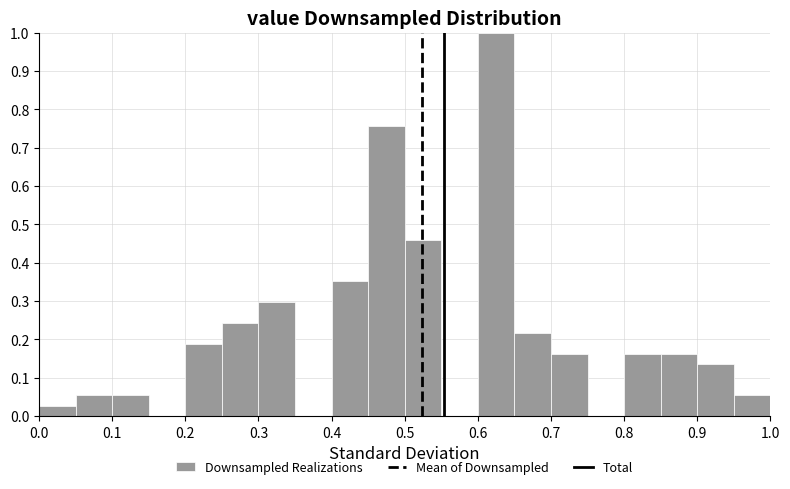

Reading left to right, transcribe this chart: for each bar, give the range it covers on the x-axis and its height. The values are not printed on the chart, so give them approximately, as read against the axis.

0.00 to 0.05: 0.03
0.05 to 0.10: 0.05
0.10 to 0.15: 0.05
0.15 to 0.20: 0
0.20 to 0.25: 0.19
0.25 to 0.30: 0.24
0.30 to 0.35: 0.30
0.35 to 0.40: 0
0.40 to 0.45: 0.35
0.45 to 0.50: 0.76
0.50 to 0.55: 0.46
0.55 to 0.60: 0
0.60 to 0.65: 1.00
0.65 to 0.70: 0.22
0.70 to 0.75: 0.16
0.75 to 0.80: 0
0.80 to 0.85: 0.16
0.85 to 0.90: 0.16
0.90 to 0.95: 0.14
0.95 to 1.00: 0.05